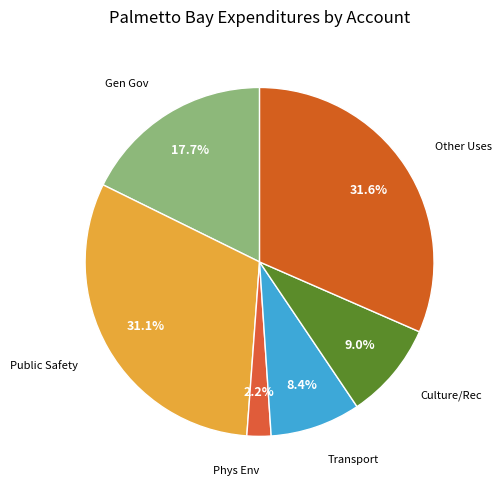

Is there a majority slice in this chart?

No